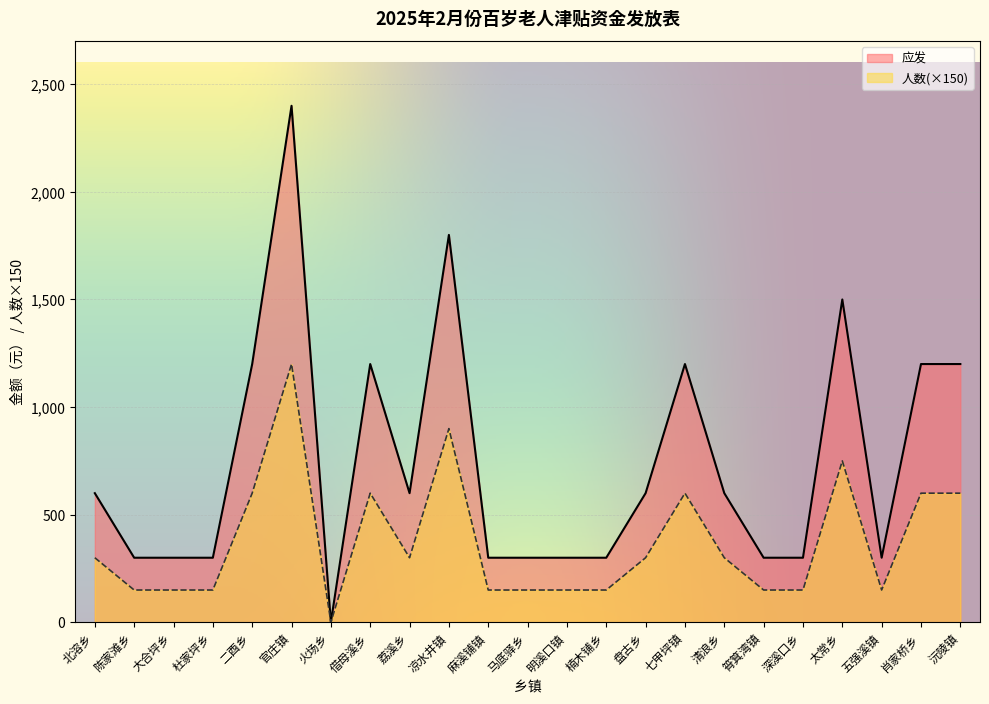

Between 凉水井镇 and 深溪口乡, which series saw the biggest shift?

应发